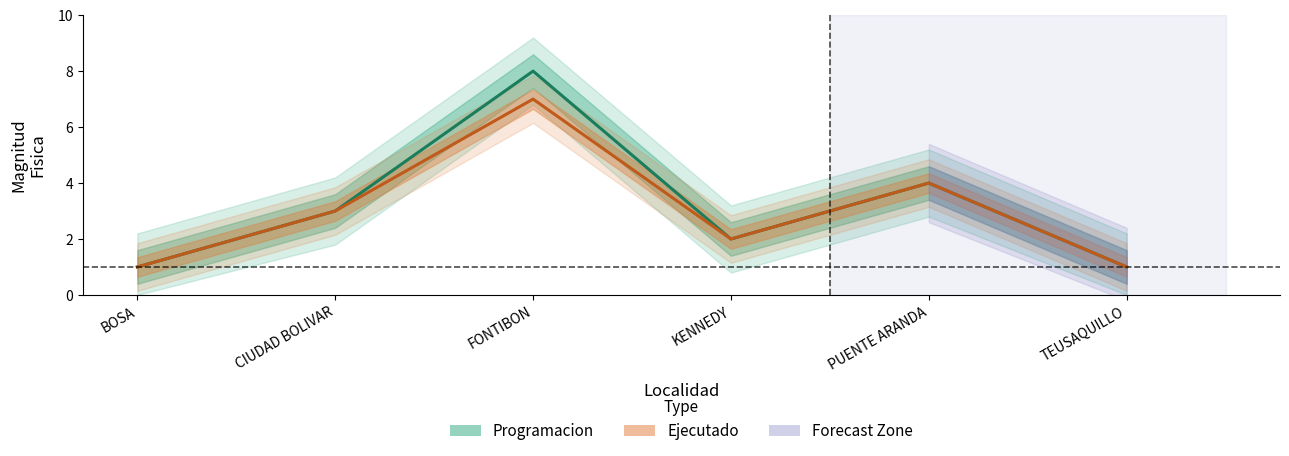

List the series in order of their peak value, highest first.

Programacion, Ejecutado